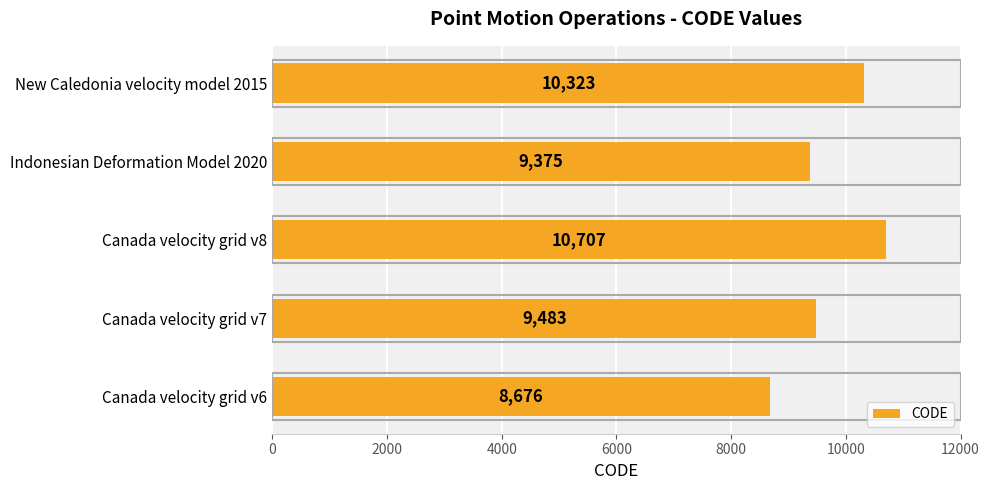

What value does the data have at Canada velocity grid v8, to the nearest 100?

10700